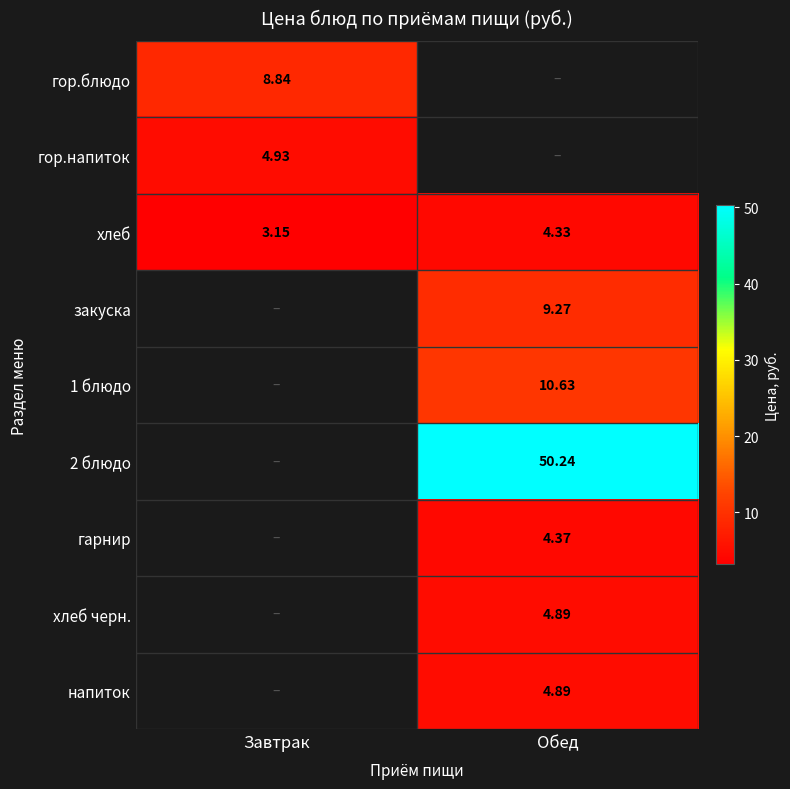

Is the value of напиток at Обед greater than the value of гор.напиток at Завтрак?

No